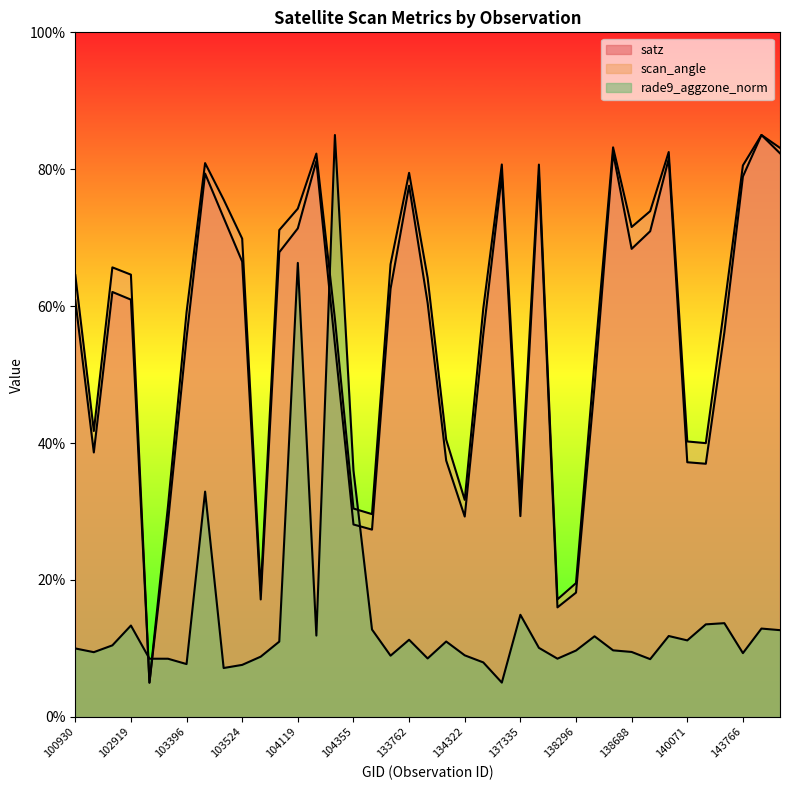

What is the value of the rade9_aggzone_norm point at the 7th from the left?

7.7